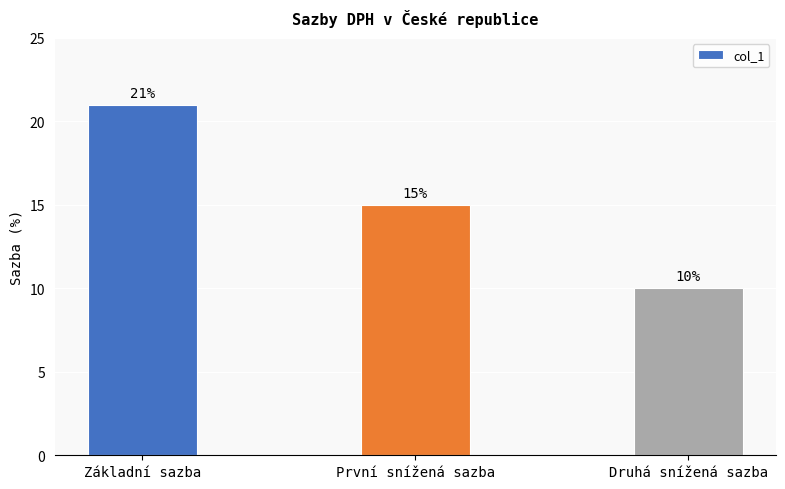

The chart shows a value of 10 at Druhá snížená sazba. True or false?

True